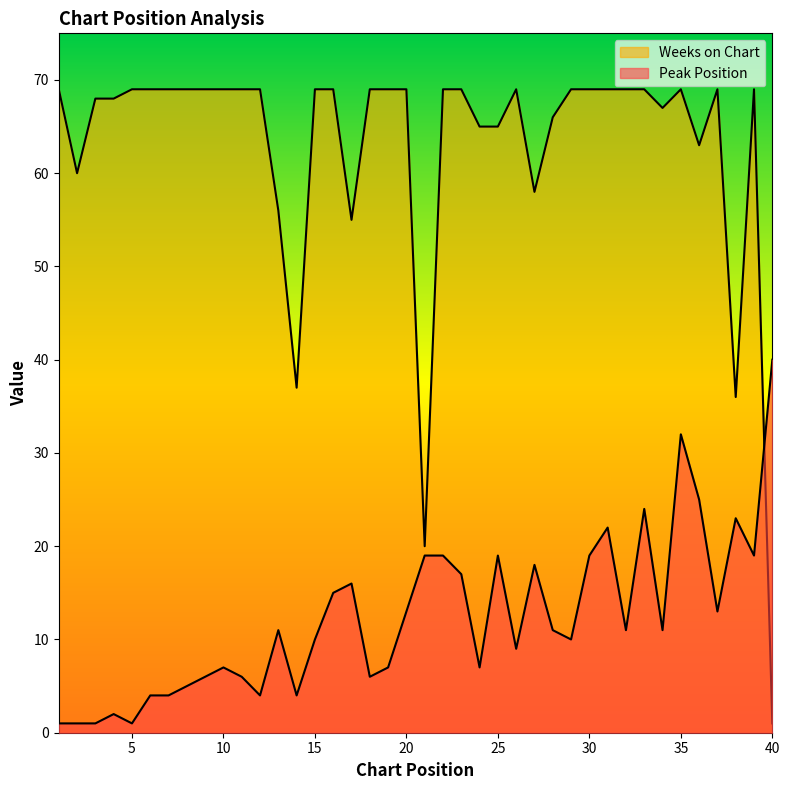

What is the lowest value of the Weeks on Chart series?

1